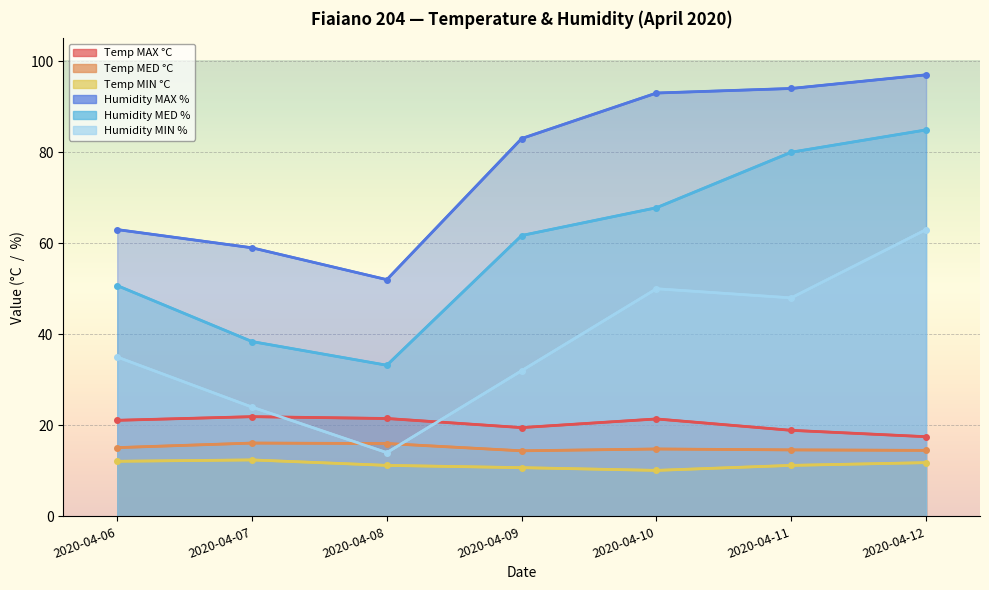

True or false: Humidity MED % has a value of 61.7 at 2020-04-09.

True